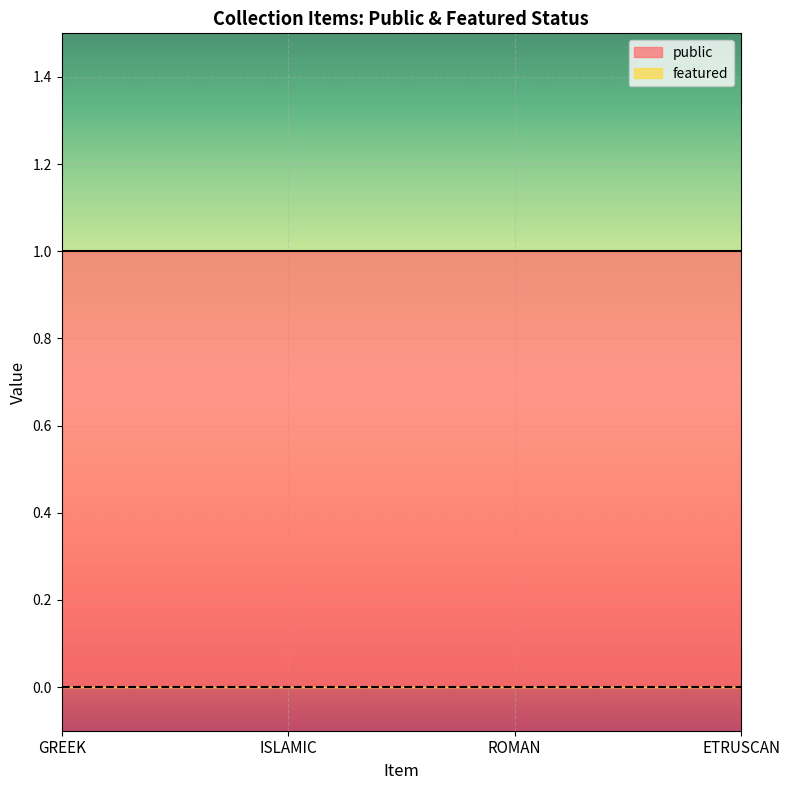

Reading left to right, transcribe all the data shown in this chart.

public: 1	1	1	1
featured: 0	0	0	0